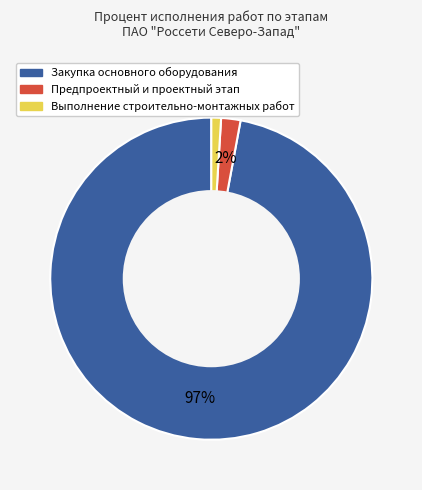

Count the number of slices in the pie.

3